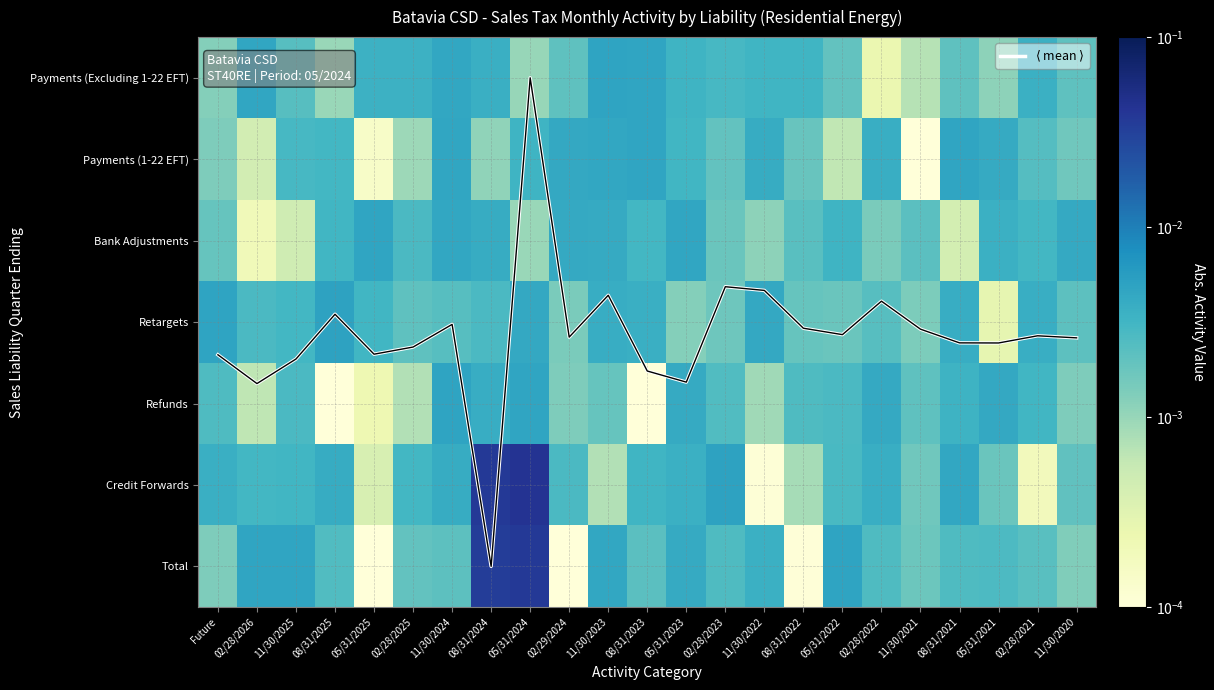

What is the difference between the highest and lowest values at 11/30/2022?

2.6